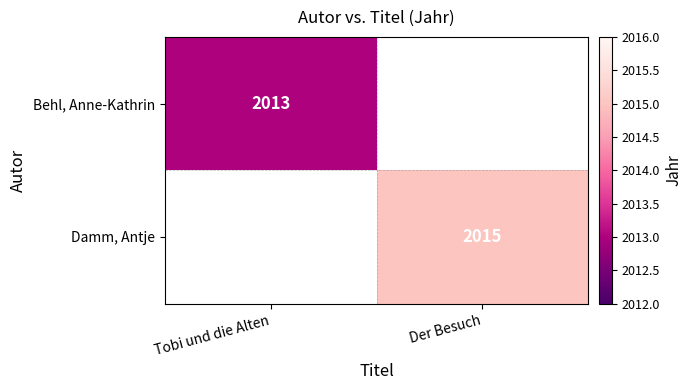

Is the value of Behl, Anne-Kathrin at Tobi und die Alten greater than the value of Damm, Antje at Der Besuch?

No